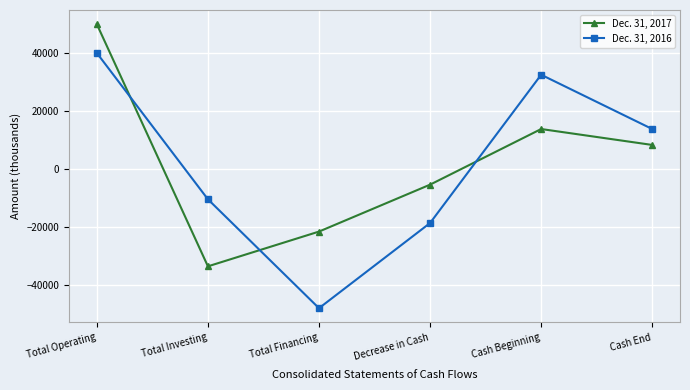

Reading left to right, list all the values displayed in this chart.

Dec. 31, 2017: Total Operating=49745	Total Investing=-33595	Total Financing=-21630	Decrease in Cash=-5480	Cash Beginning=13666	Cash End=8186
Dec. 31, 2016: Total Operating=39831	Total Investing=-10516	Total Financing=-48000	Decrease in Cash=-18685	Cash Beginning=32351	Cash End=13666